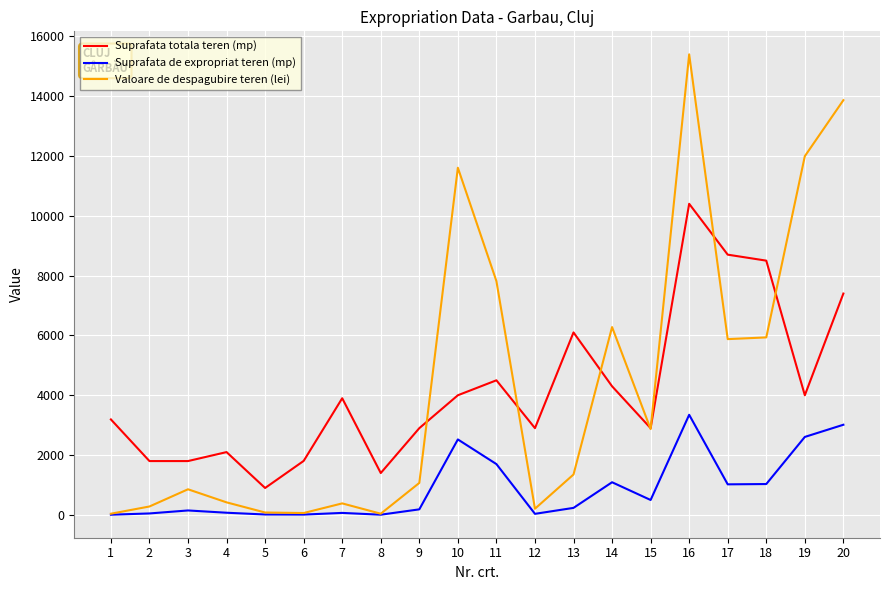

Rank the series by their maximum value, from lowest to highest.

Suprafata de expropriat teren (mp), Suprafata totala teren (mp), Valoare de despagubire teren (lei)